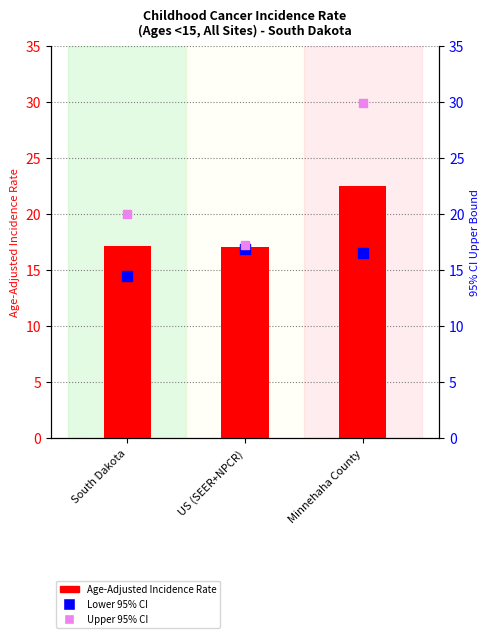

Which series reaches the minimum Y coordinate?

Lower 95% CI